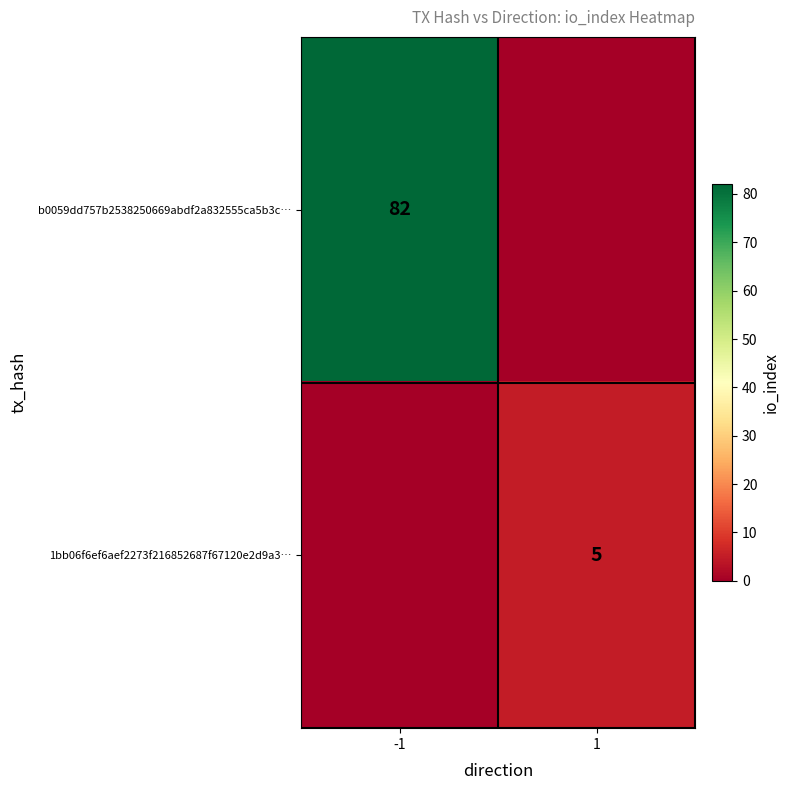

The value of 1bb06f6ef6aef2273f216852687f67120e2d9a3… at 1 is 1. True or false?

False